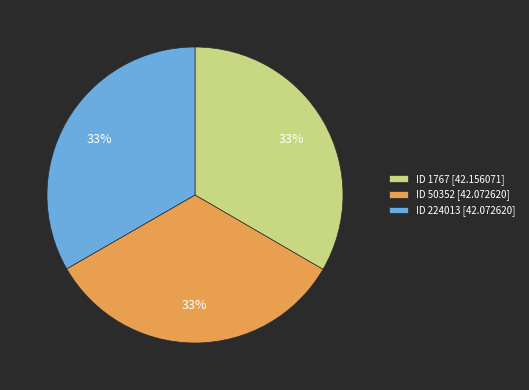

Is there any slice that represents more than half of the pie?

No